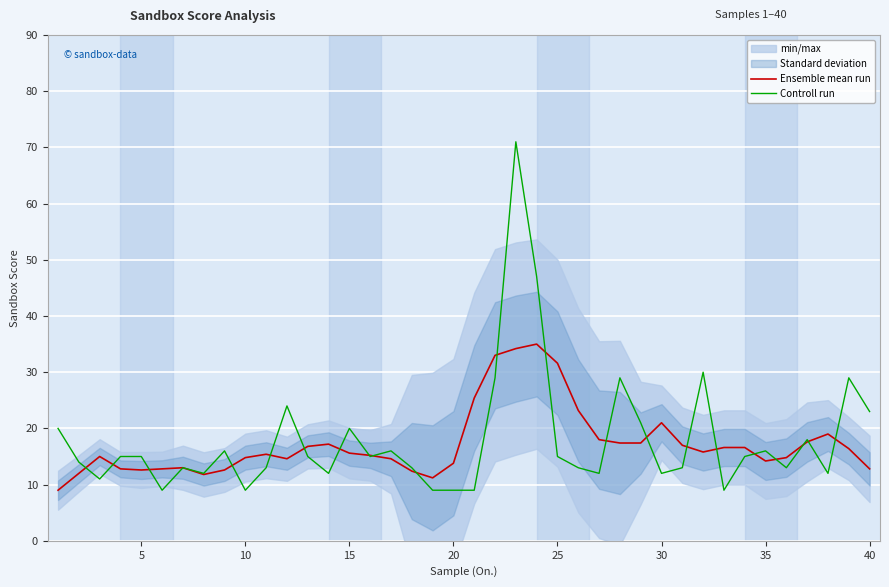

True or false: Controll run has a value of 15.9 at 35.

False